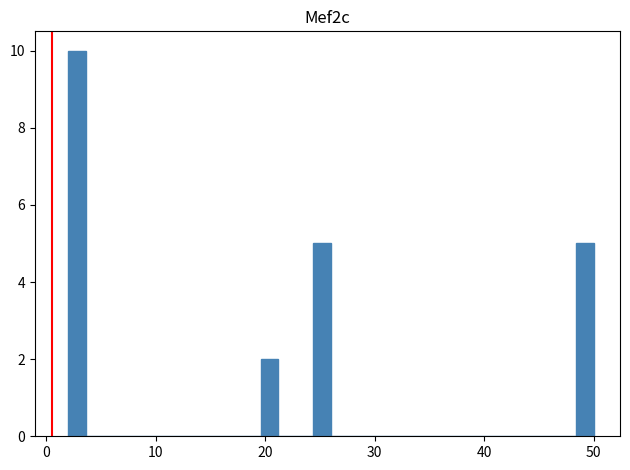

Read against the x-axis, roughly where is the centre of the tallest bar?

3